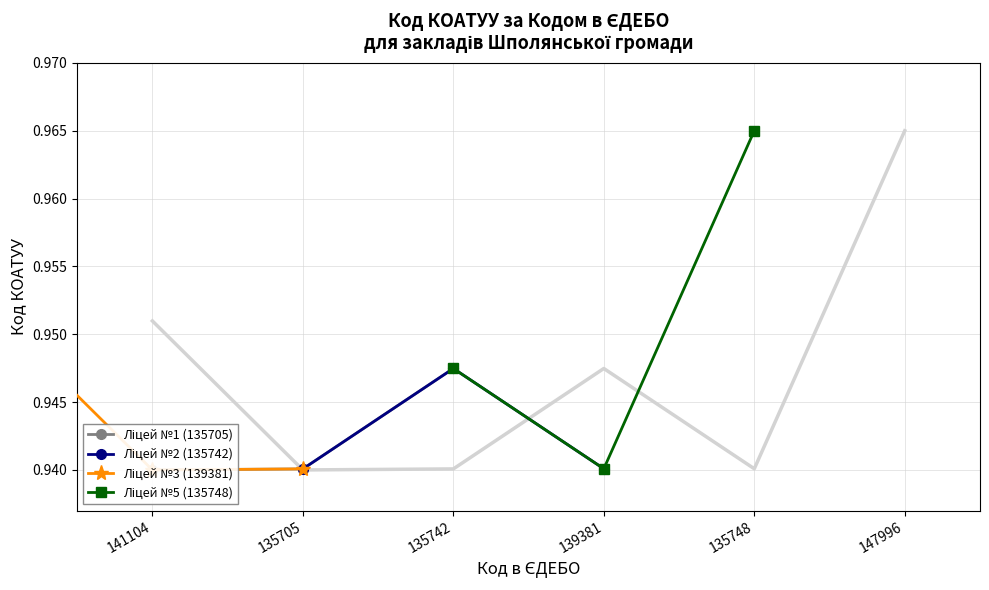

At which category does the chart reach its minimum across all series?

141104